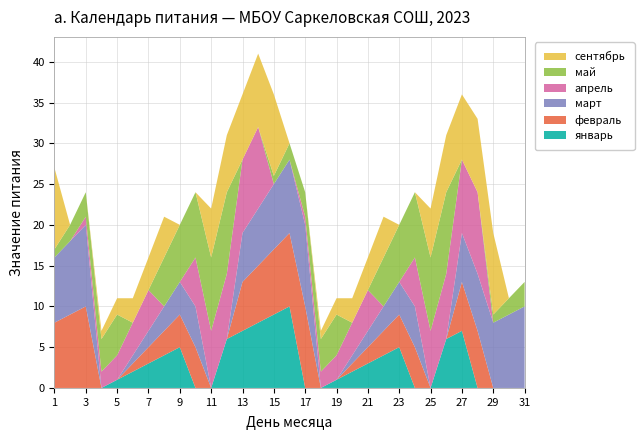

Reading left to right, list all the values displayed in this chart.

январь: 1=0	2=0	3=0	4=0	5=1	6=2	7=3	8=4	9=5	10=0	11=0	12=6	13=7	14=8	15=9	16=10	17=0	18=0	19=1	20=2	21=3	22=4	23=5	24=0	25=0	26=6	27=7	28=0	29=0	30=0	31=0
февраль: 1=8	2=9	3=10	4=0	5=0	6=1	7=2	8=3	9=4	10=5	11=0	12=0	13=6	14=7	15=8	16=9	17=10	18=0	19=0	20=1	21=2	22=3	23=4	24=5	25=0	26=0	27=6	28=7	29=0	30=0	31=0
март: 1=8	2=9	3=10	4=0	5=0	6=1	7=2	8=3	9=4	10=5	11=0	12=0	13=6	14=7	15=8	16=9	17=10	18=0	19=0	20=1	21=2	22=3	23=4	24=5	25=0	26=0	27=6	28=7	29=8	30=9	31=10
апрель: 1=0	2=0	3=1	4=2	5=3	6=4	7=5	8=0	9=0	10=6	11=7	12=8	13=9	14=10	15=0	16=0	17=1	18=2	19=3	20=4	21=5	22=0	23=0	24=6	25=7	26=8	27=9	28=10	29=0	30=0	31=0
май: 1=1	2=2	3=3	4=4	5=5	6=0	7=0	8=6	9=7	10=8	11=9	12=10	13=0	14=0	15=1	16=2	17=3	18=4	19=5	20=0	21=0	22=6	23=7	24=8	25=9	26=10	27=0	28=0	29=1	30=2	31=3
сентябрь: 1=10	2=0	3=0	4=1	5=2	6=3	7=4	8=5	9=0	10=0	11=6	12=7	13=8	14=9	15=10	16=0	17=0	18=1	19=2	20=3	21=4	22=5	23=0	24=0	25=6	26=7	27=8	28=9	29=10	30=0	31=0